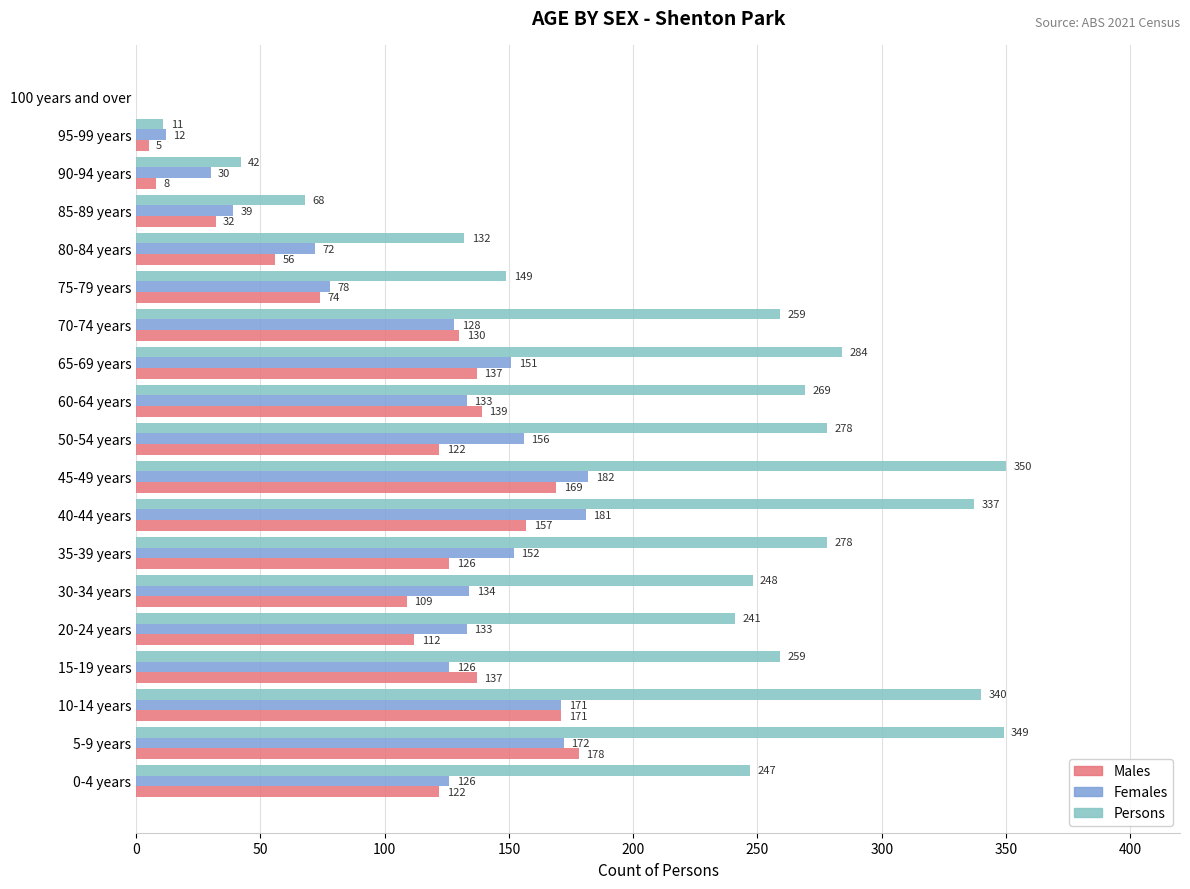

What is the sum of the Males values at 20-24 years and 80-84 years?

168